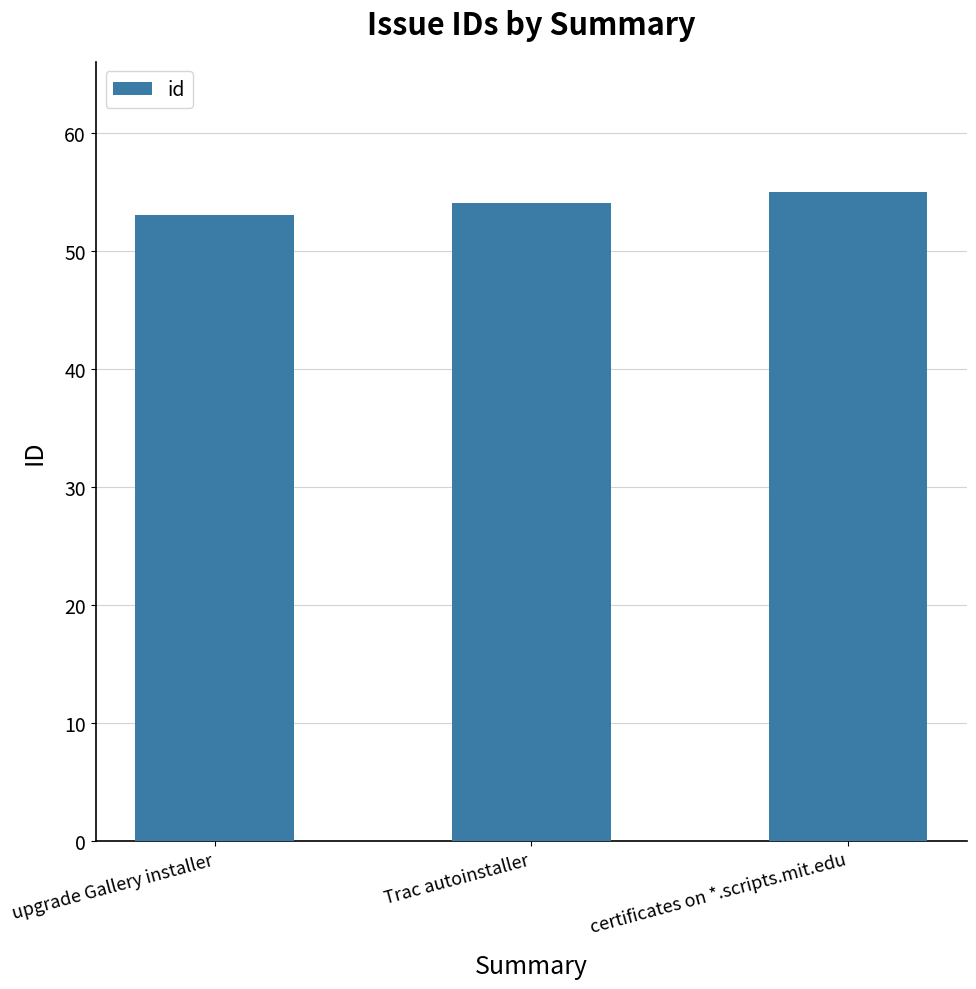

Does the chart contain stacked bars?

No